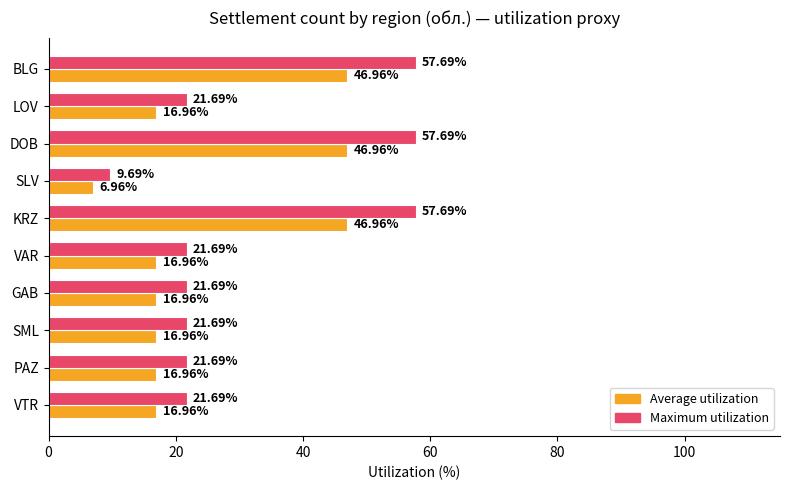

What is the difference between the second highest and second lowest values in the Maximum utilization series?

36.0